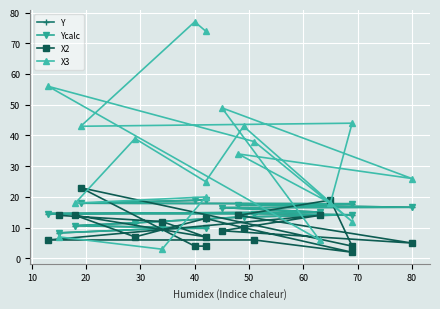

List the series in order of their peak value, highest first.

X3, X2, Ycalc, Y